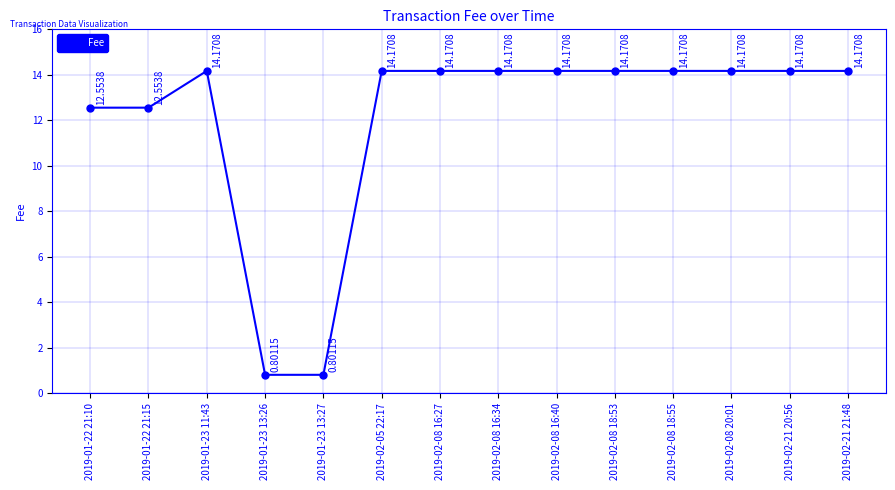

How many values exceed 14?

10